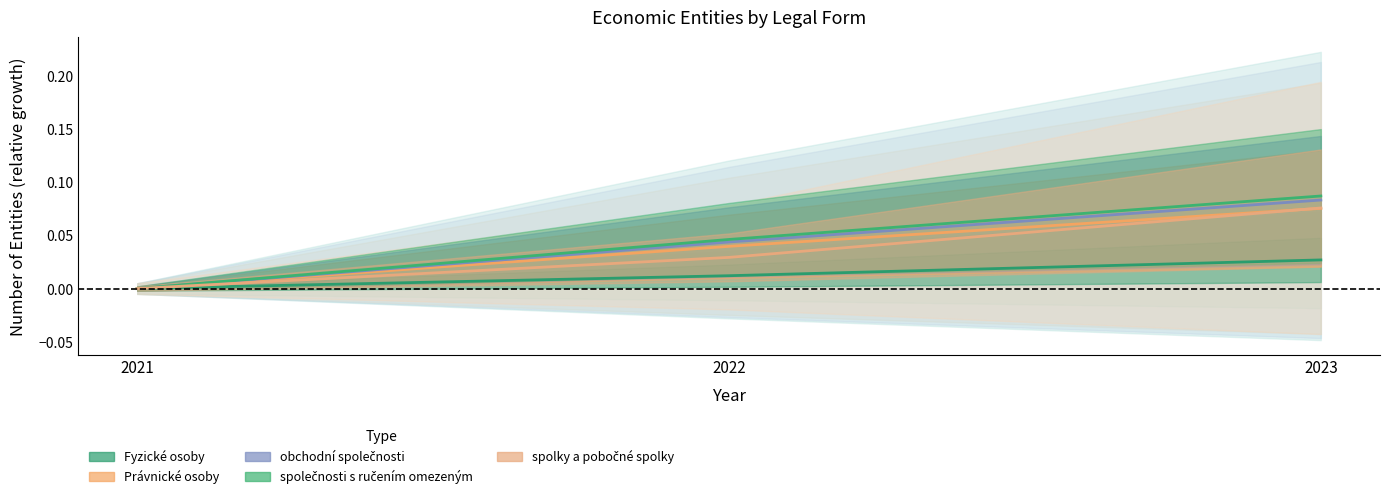

At how many categories does at least one series exceed 0?

2